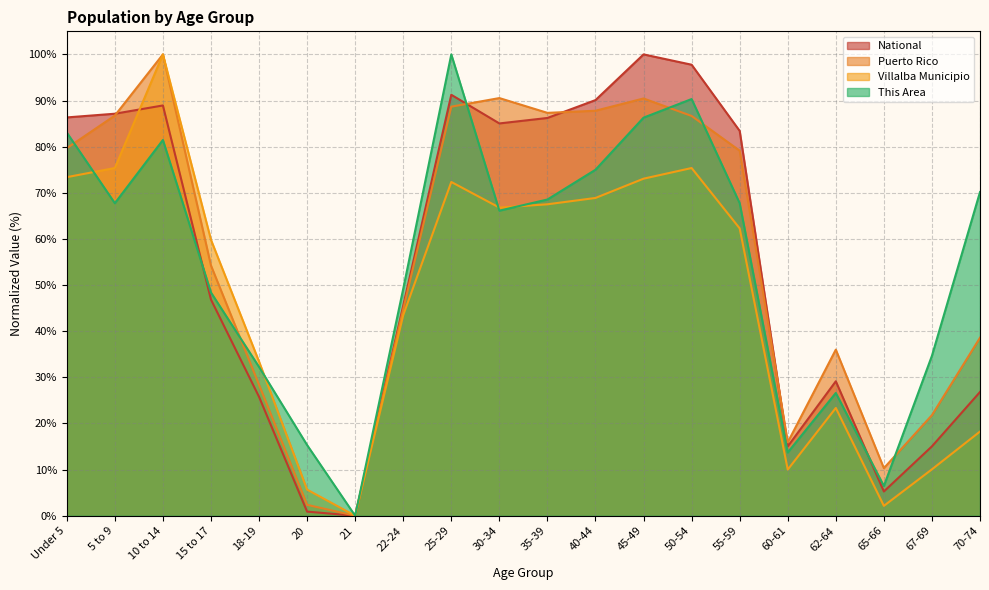

What is the difference between the second highest and second lowest values in the This Area series?

83.9